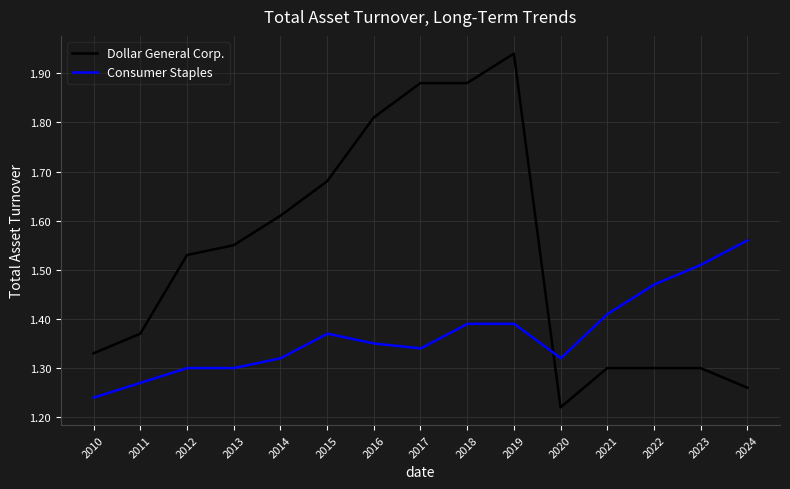

True or false: Consumer Staples and Dollar General Corp. intersect in this chart.

True